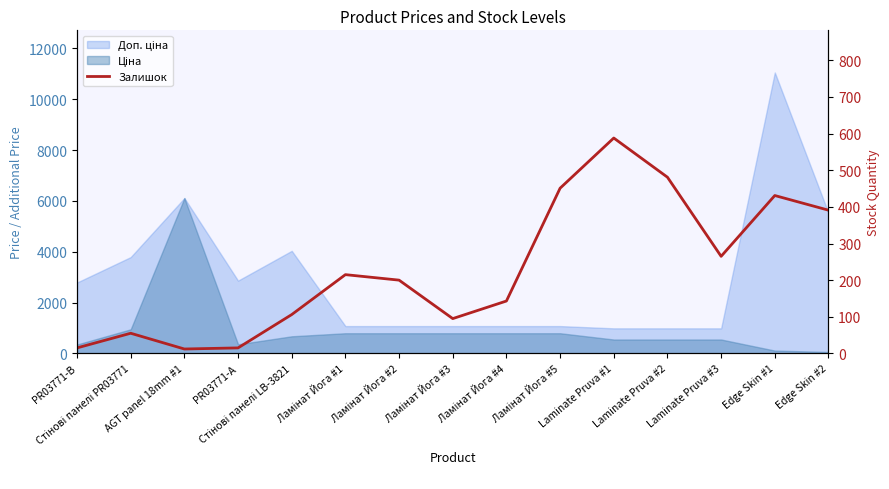

Where is the first local minimum?

AGT panel 18mm #1